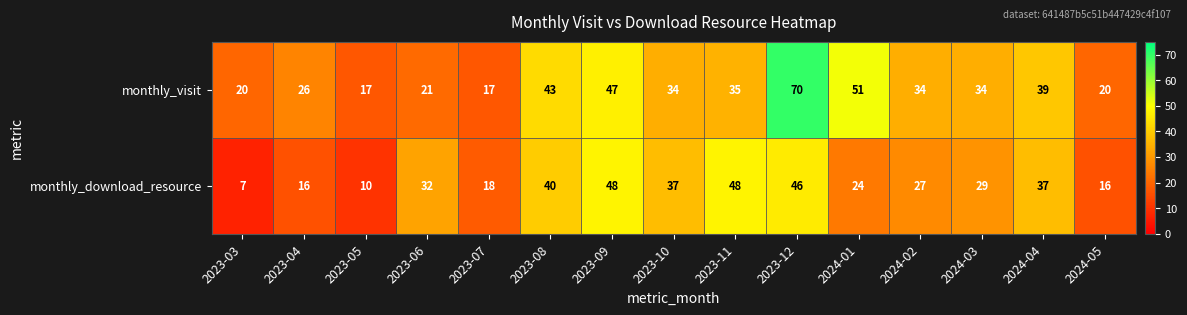

What is the total value across all series at 2023-07?

35